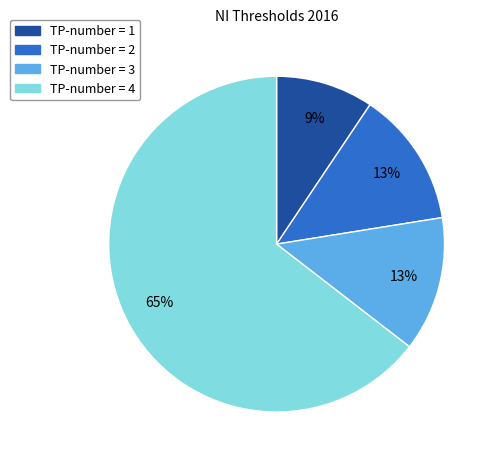

Does any single category account for the majority?

Yes